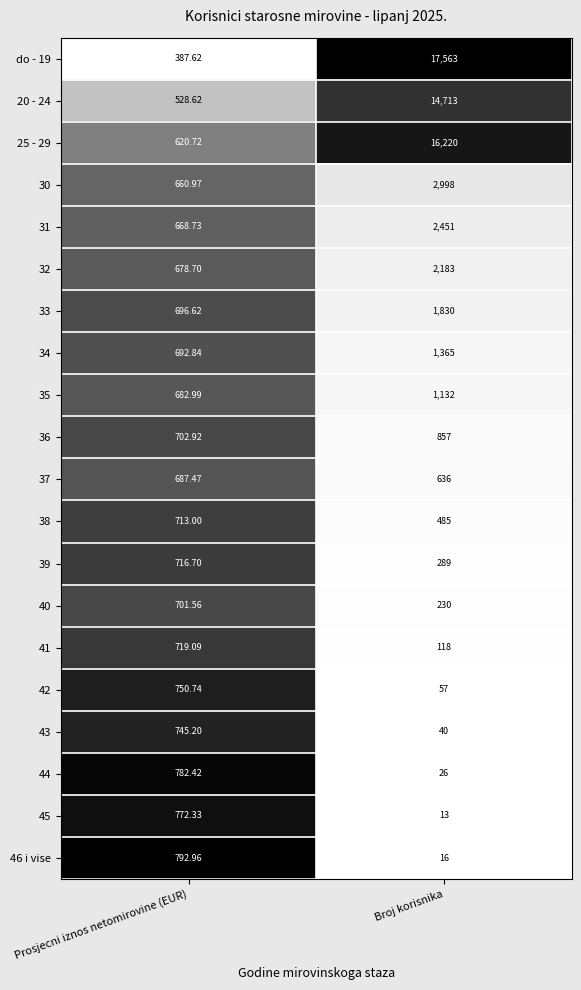

Where does the 39 series first go above 716?

Prosjecni iznos netomirovine (EUR)